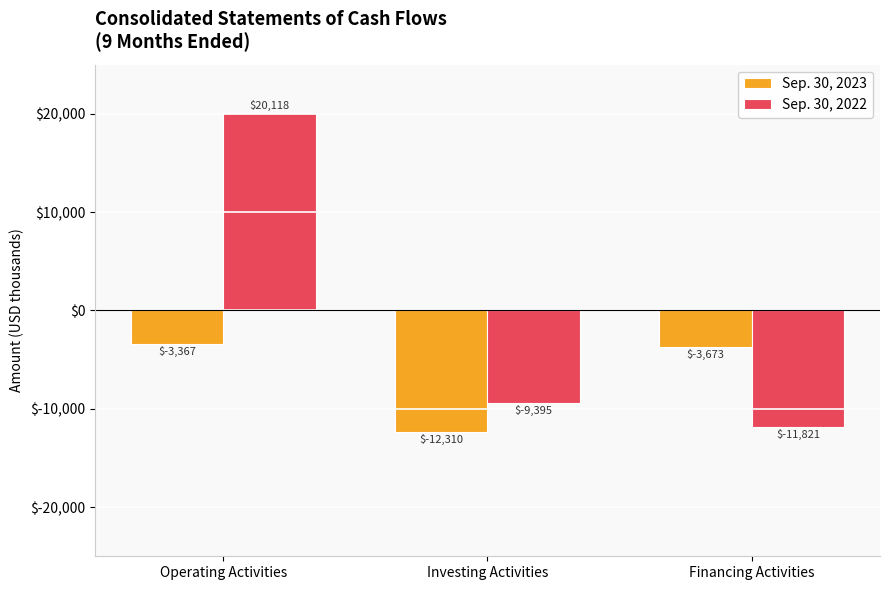

What is the label of the 1st bar from the left?

Operating Activities